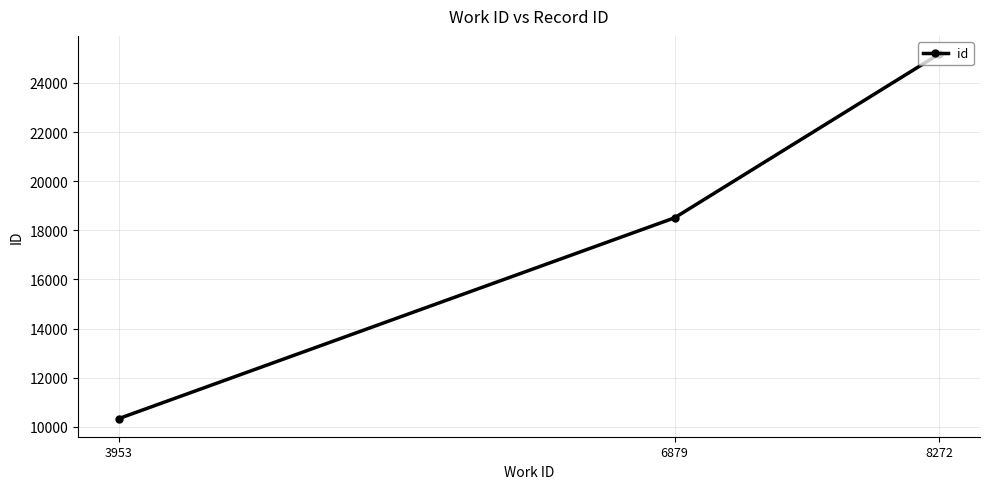

Rank the categories by value from highest to lowest.

8272, 6879, 3953